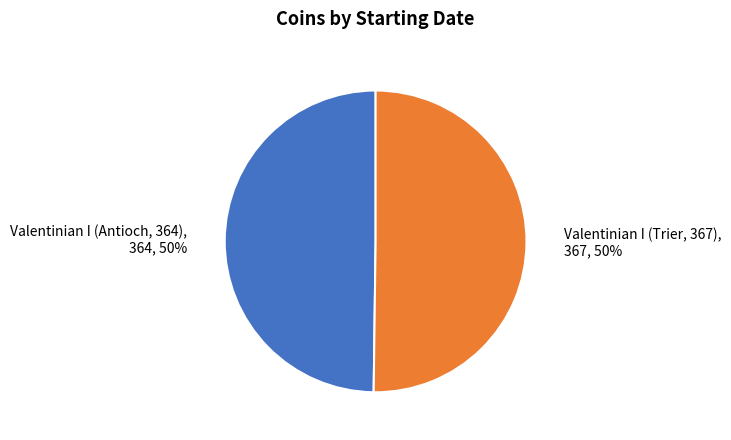

Approximately how many times larger is the value at Valentinian I (Antioch, 364) compared to Valentinian I (Trier, 367)?

1.0